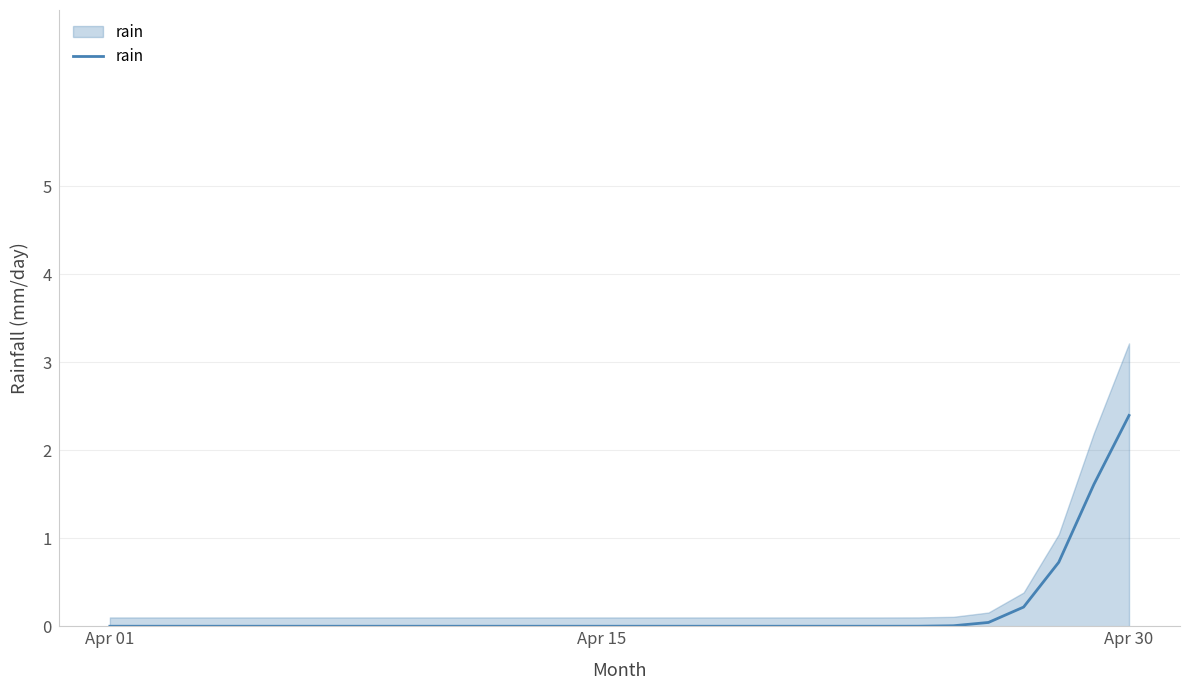

Which label corresponds to the smallest value in the chart?

Apr 01